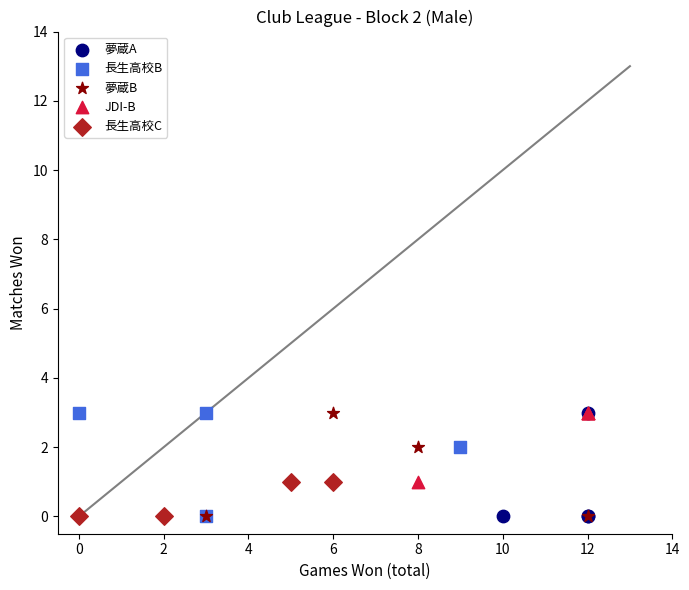

What are all the series names shown in the legend?

夢蔵A, 長生高校B, 夢蔵B, JDI-B, 長生高校C